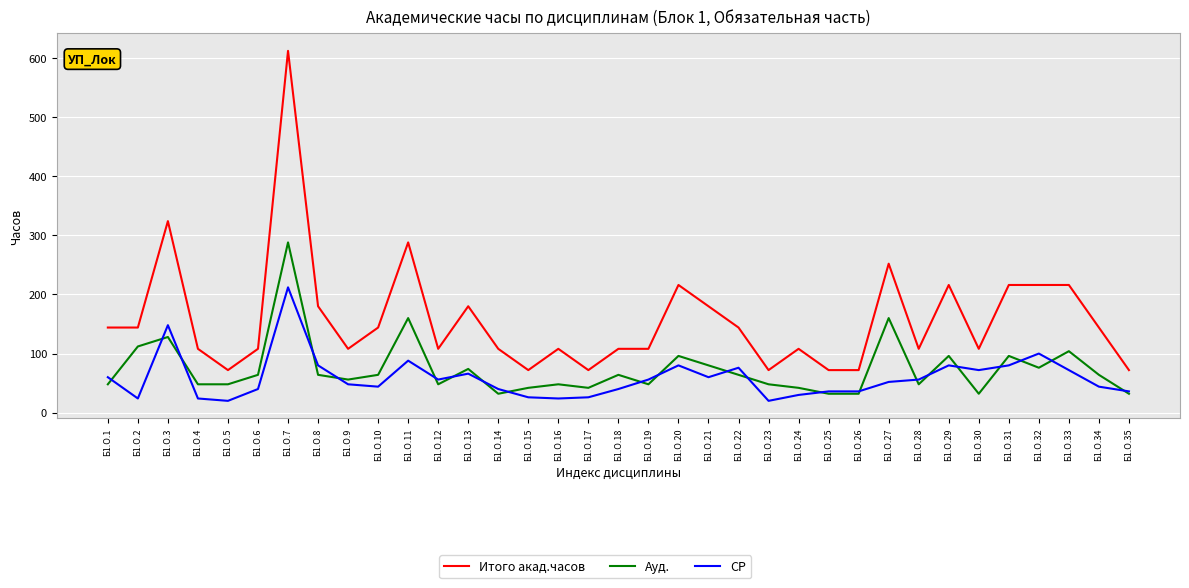

True or false: Итого акад.часов and СР intersect in this chart.

False